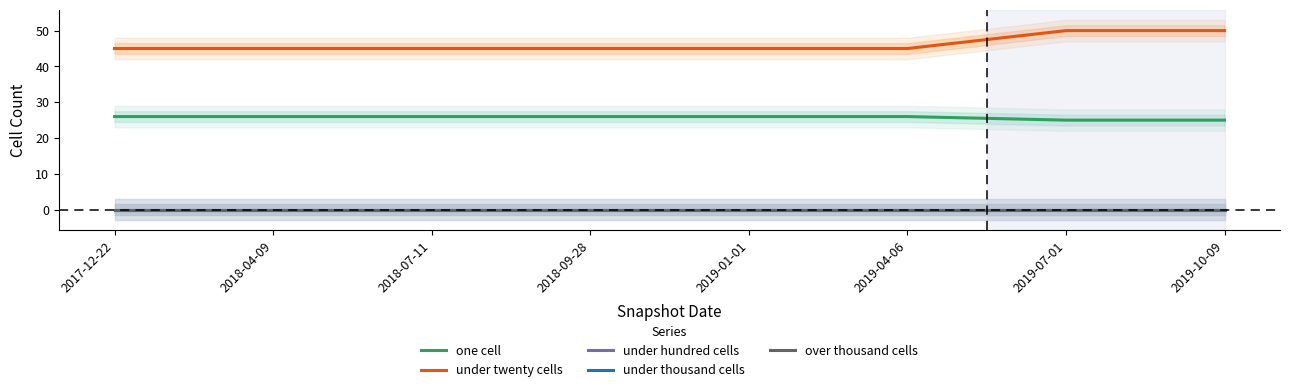

How many lines are shown in the chart?

5